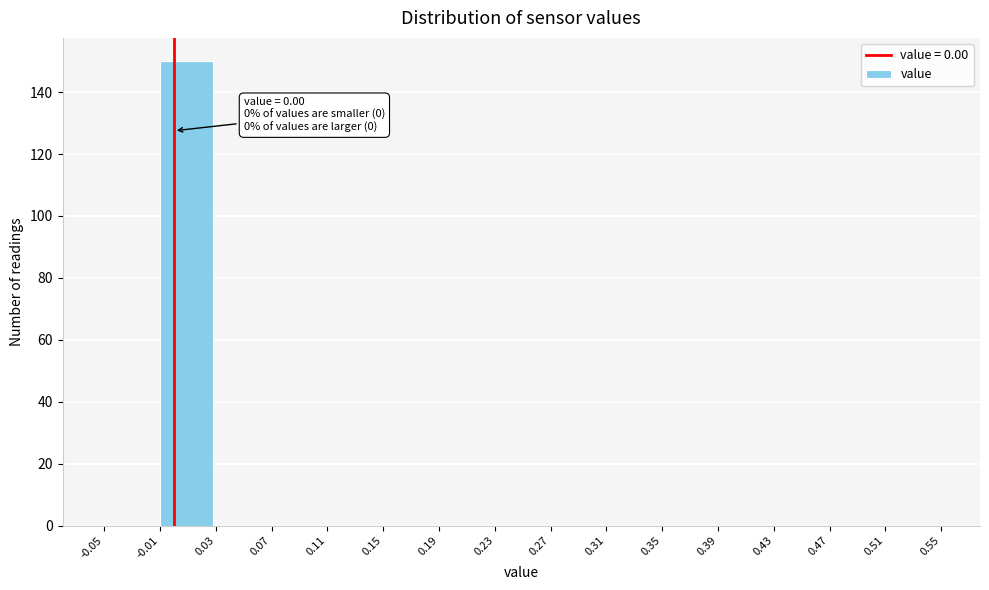

Over which range of the x-axis is the bar tallest?

-0.01 to 0.03